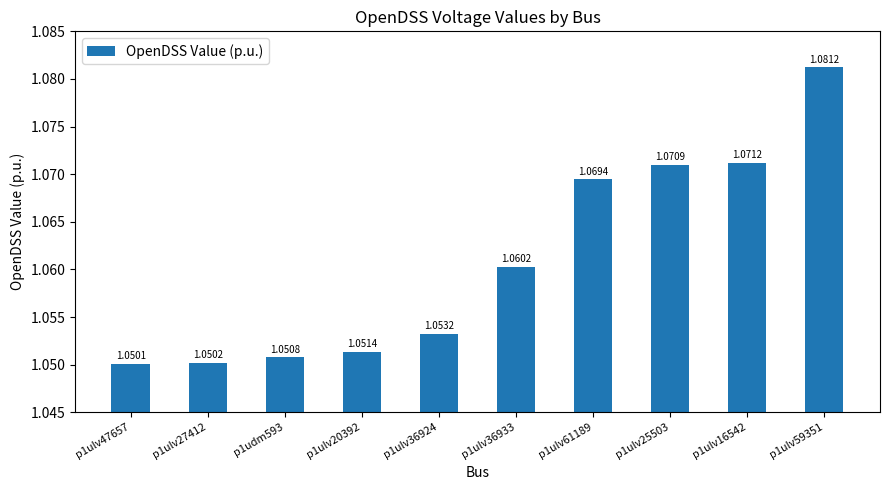

List the labels in order of value, smallest first.

p1ulv47657, p1ulv27412, p1udm593, p1ulv20392, p1ulv36924, p1ulv36933, p1ulv61189, p1ulv25503, p1ulv16542, p1ulv59351